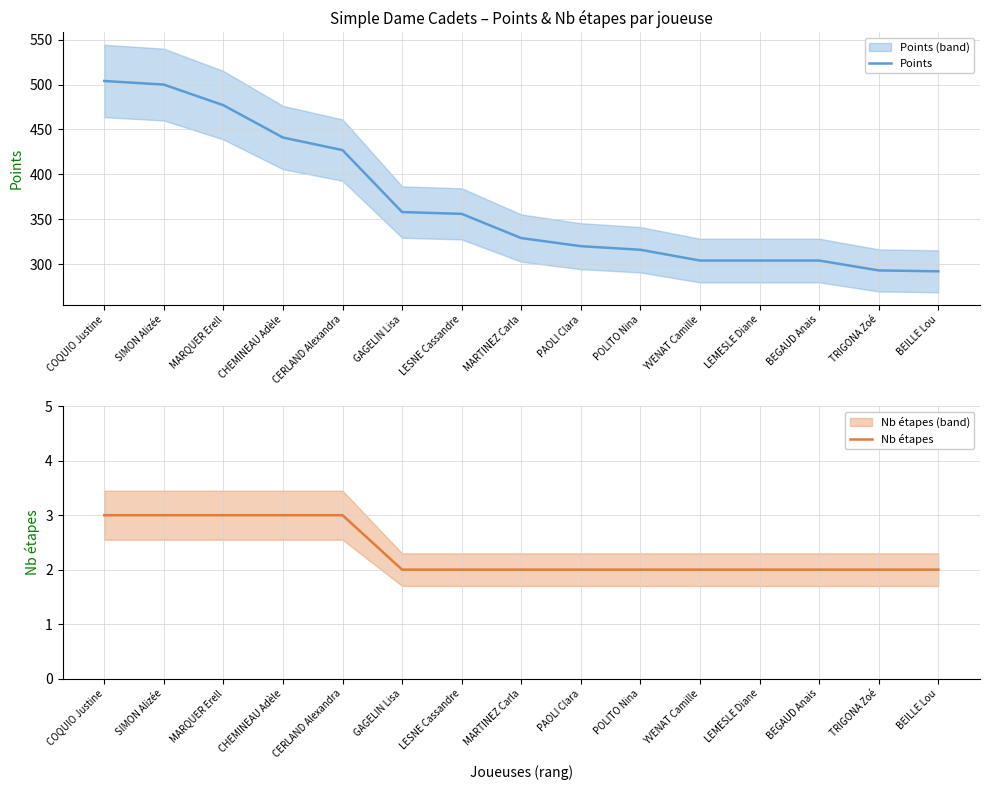

What is the total value across all series at CERLAND Alexandra?

430